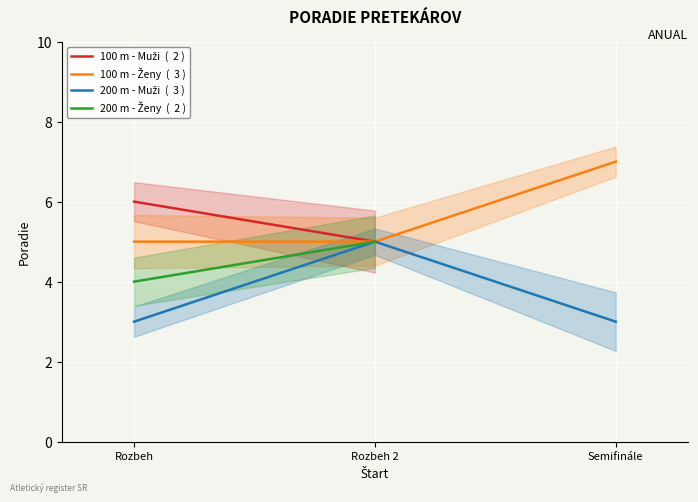

What position from the left is Rozbeh?

1